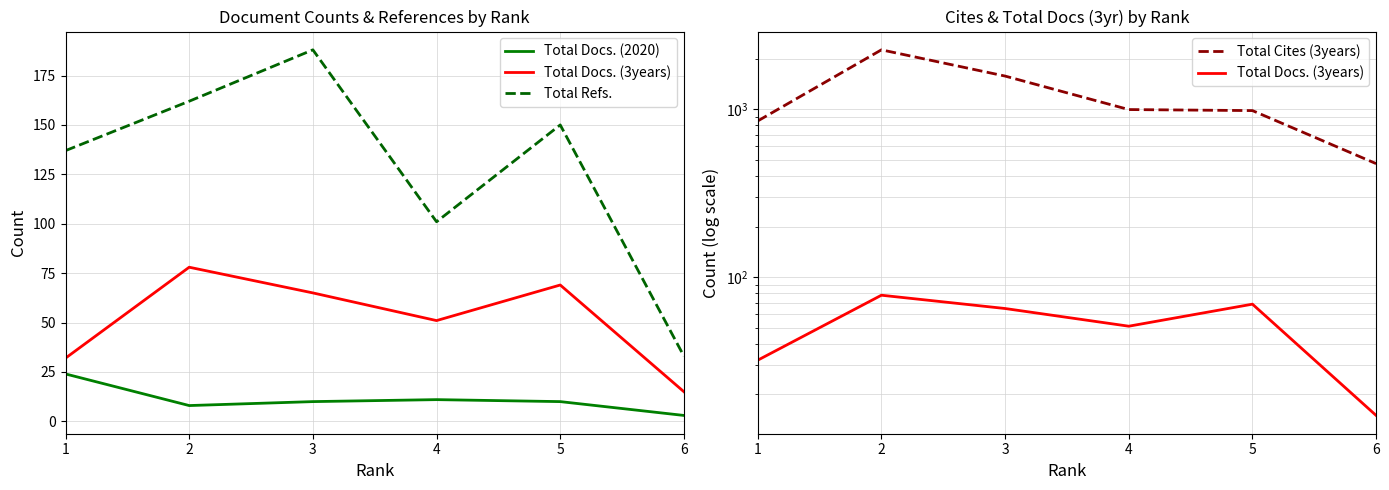

Reading left to right, transcribe all the data shown in this chart.

Total Docs. (2020): 24	8	10	11	10	3
Total Docs. (3years): 32	78	65	51	69	15
Total Refs.: 137	162	188	101	150	33
Total Cites (3years): 851	2257	1575	995	981	474